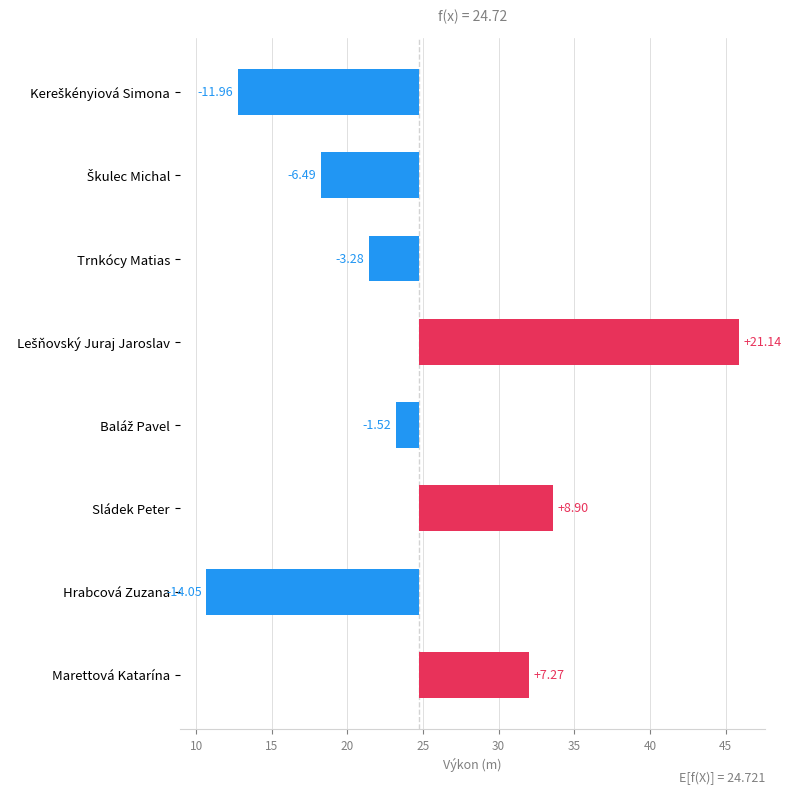

How many values exceed -1?

3